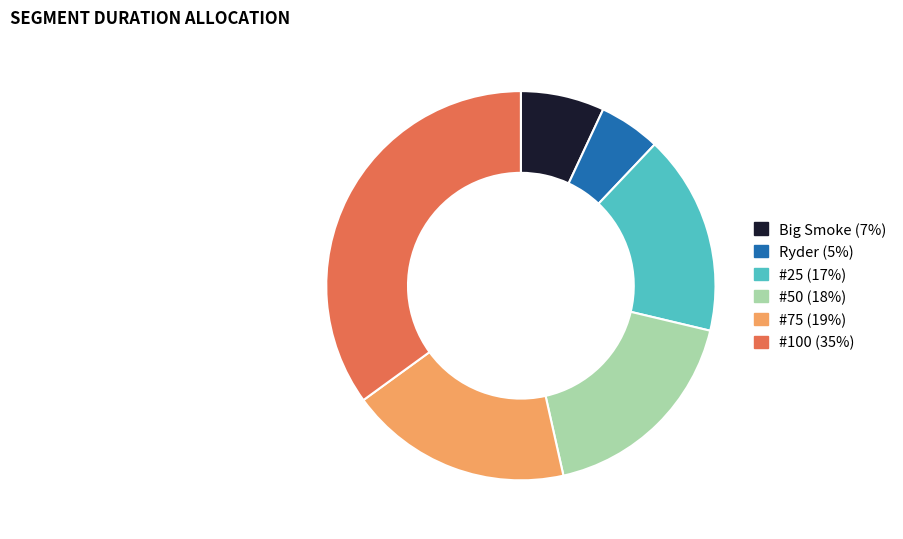

The #75 slice represents 6% of the pie. True or false?

False